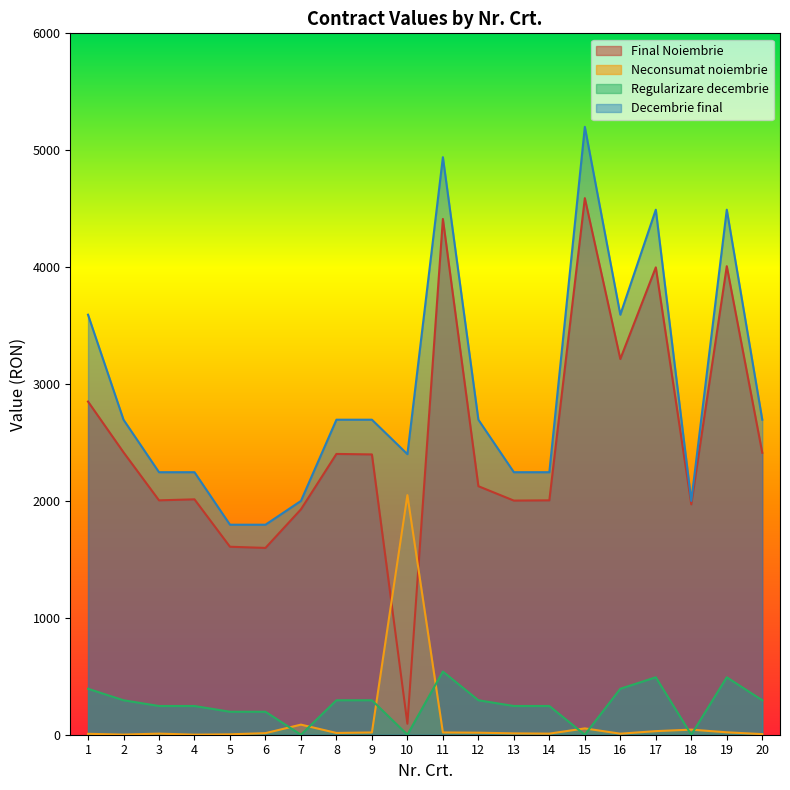

Read the Neconsumat noiembrie value at 3.

9.3